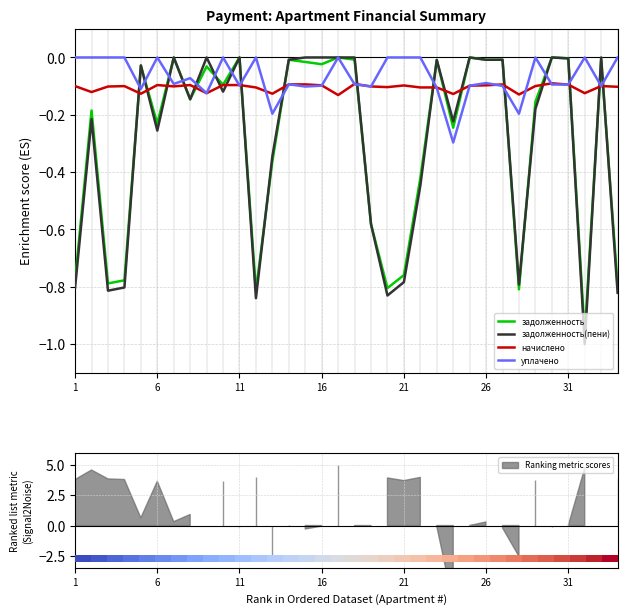

In уплачено, how many points are lower than both neighbors (excluding endpoints)?

11